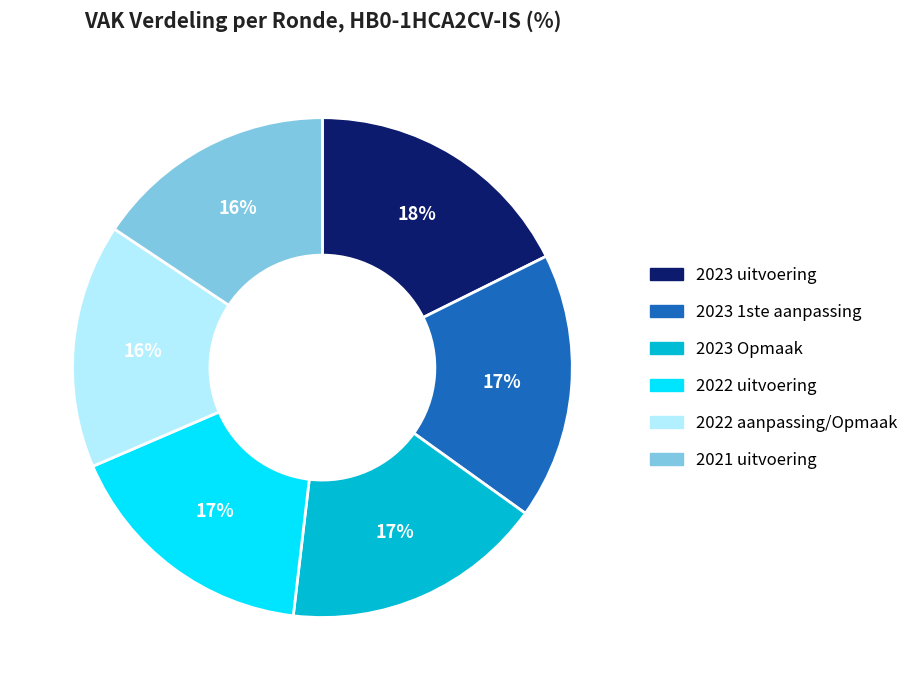

To the nearest percent, what percentage of the pie is 2023 1ste aanpassing?

17%